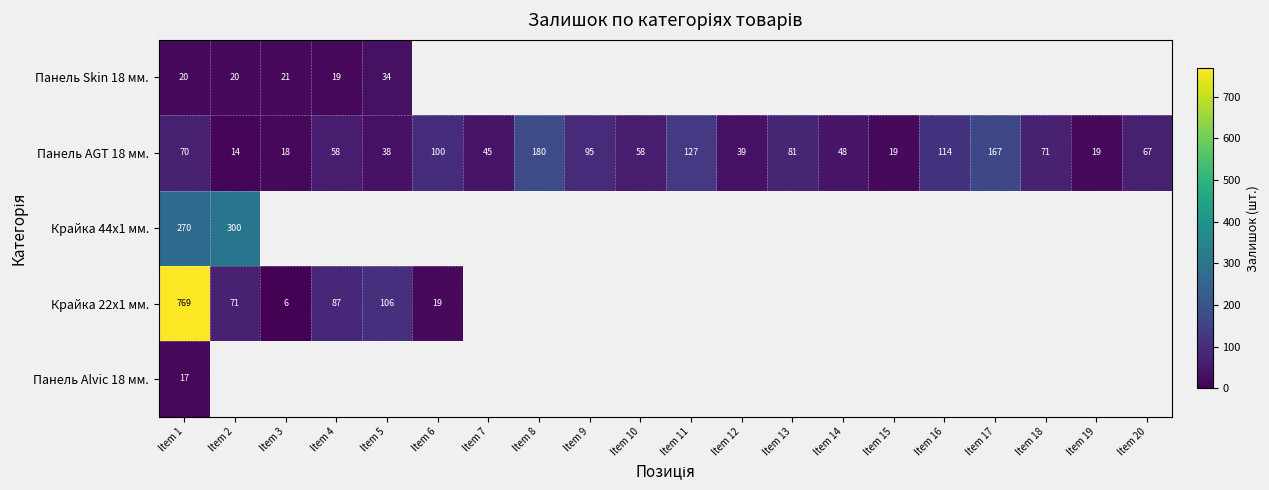

What is the sum of the Панель AGT 18 мм. values at Item 13 and Item 17?

248